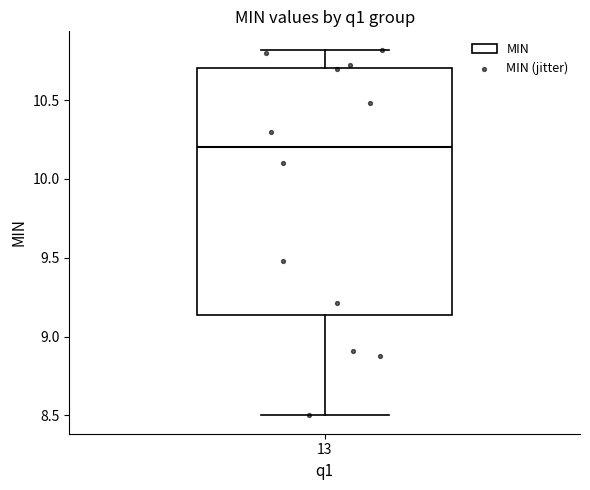

Where does the upper whisker of the box at x = 13 end on the y-axis? The values are not printed on the chart, so give them approximately, as read against the axis.

10.80